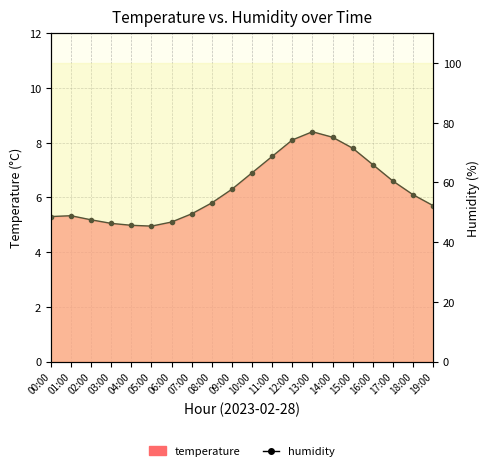

Does the chart have visible grid lines?

Yes